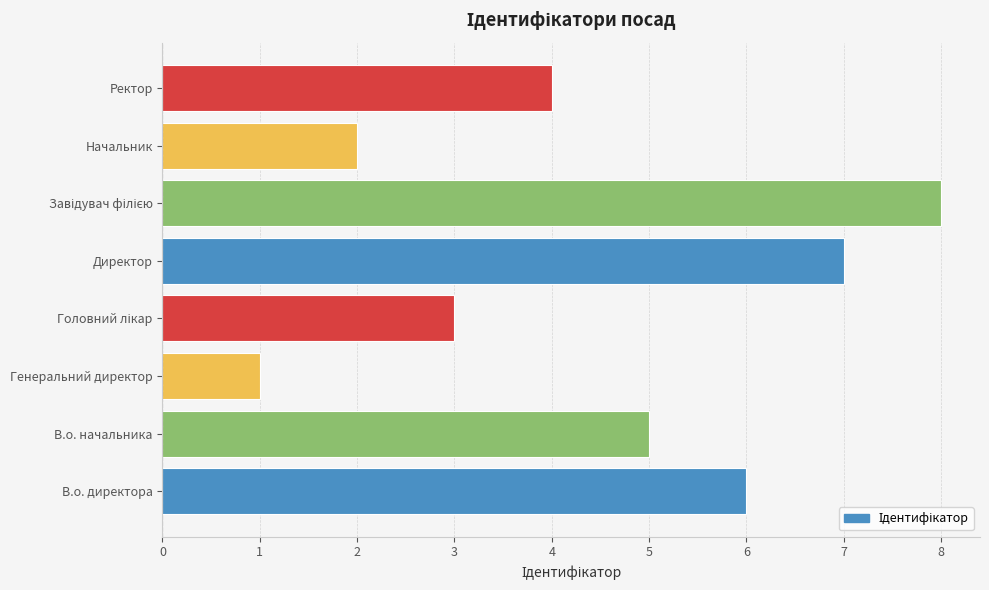

How many bars are there in total?

8